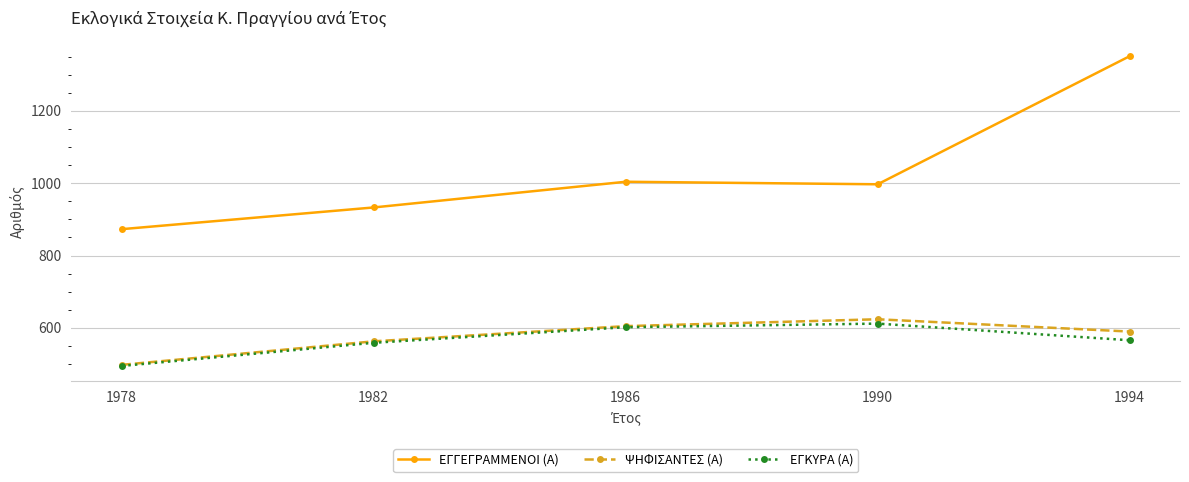

Reading left to right, list all the values displayed in this chart.

ΕΓΓΕΓΡΑΜΜΕΝΟΙ (Α): 873	933	1004	997	1351
ΨΗΦΙΣΑΝΤΕΣ (Α): 498	563	605	624	590
ΕΓΚΥΡΑ (Α): 495	559	602	612	566